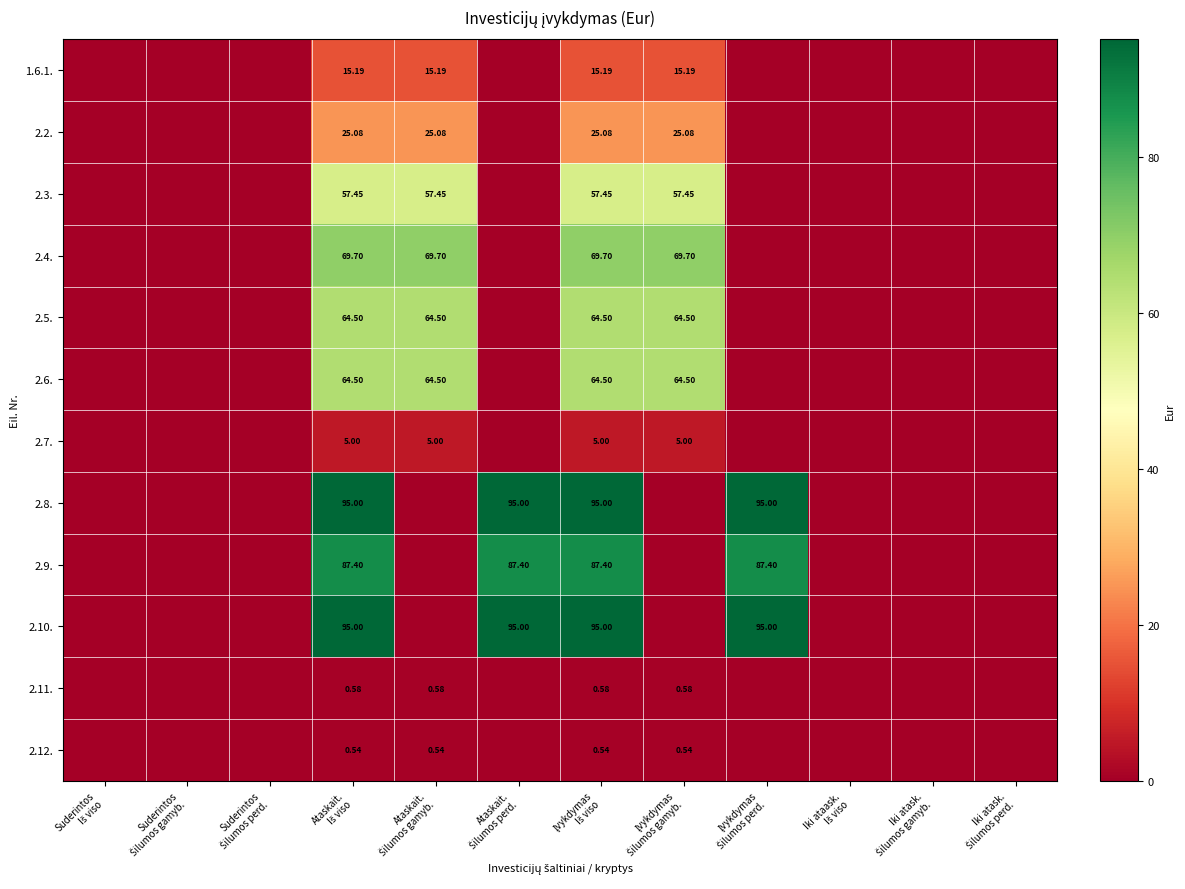

What is the difference between the second highest and minimum values in the 2.2. series?

25.1